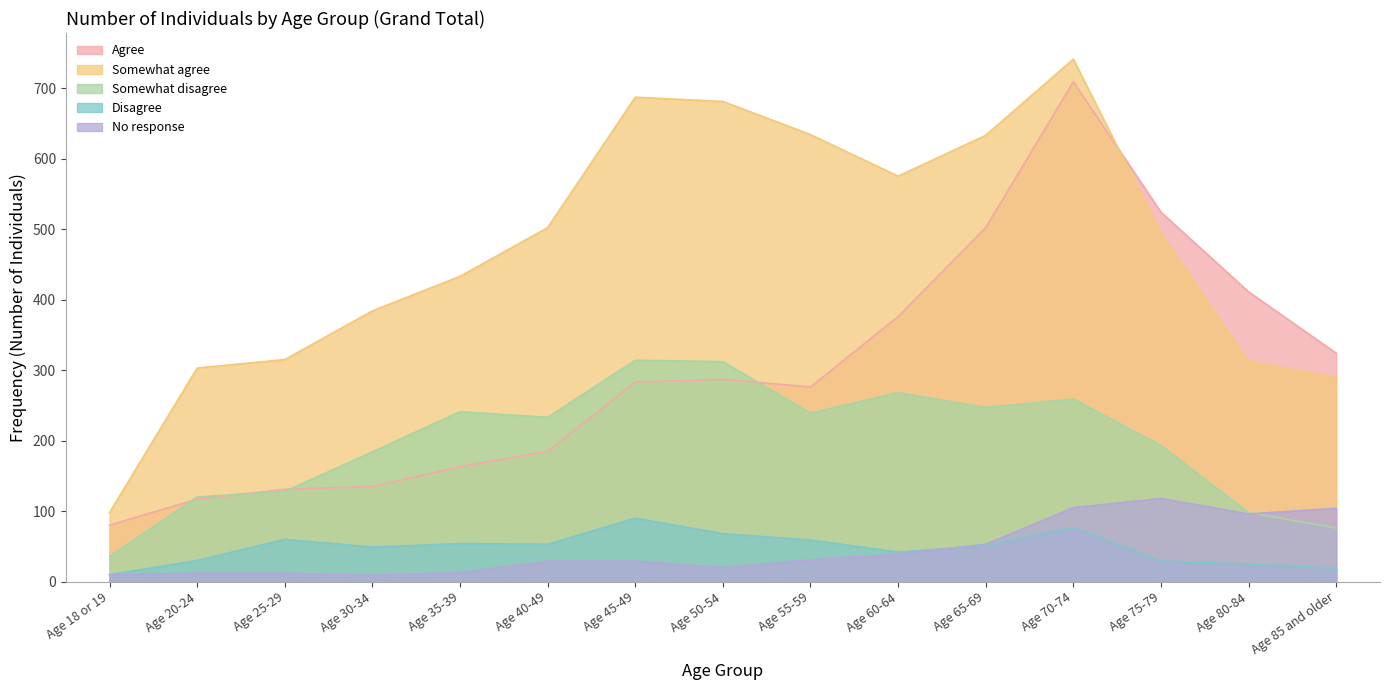

After their last crossing, which series has the higher values: Disagree or No response?

No response